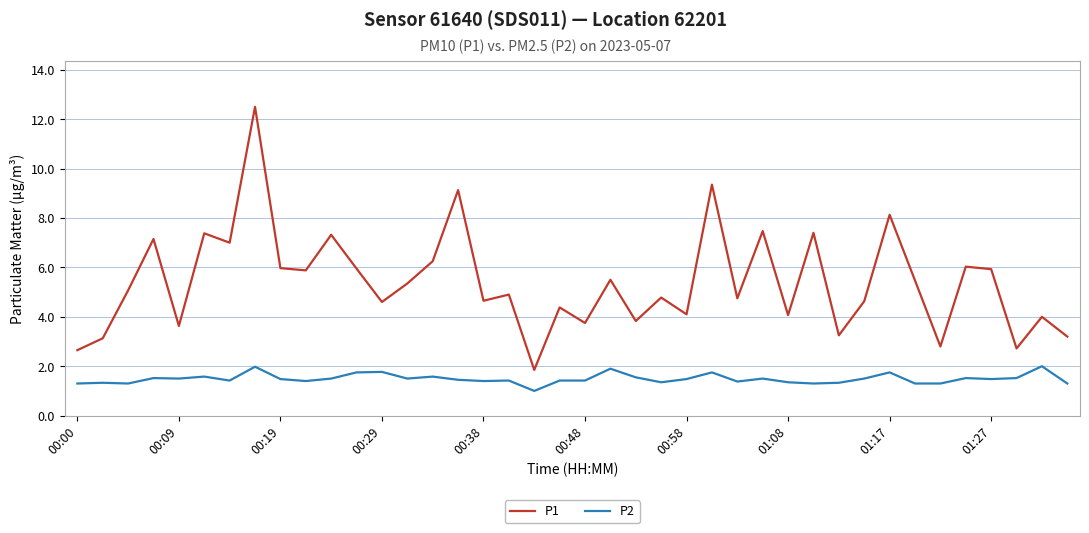

Which series has the largest total across all categories?

P1